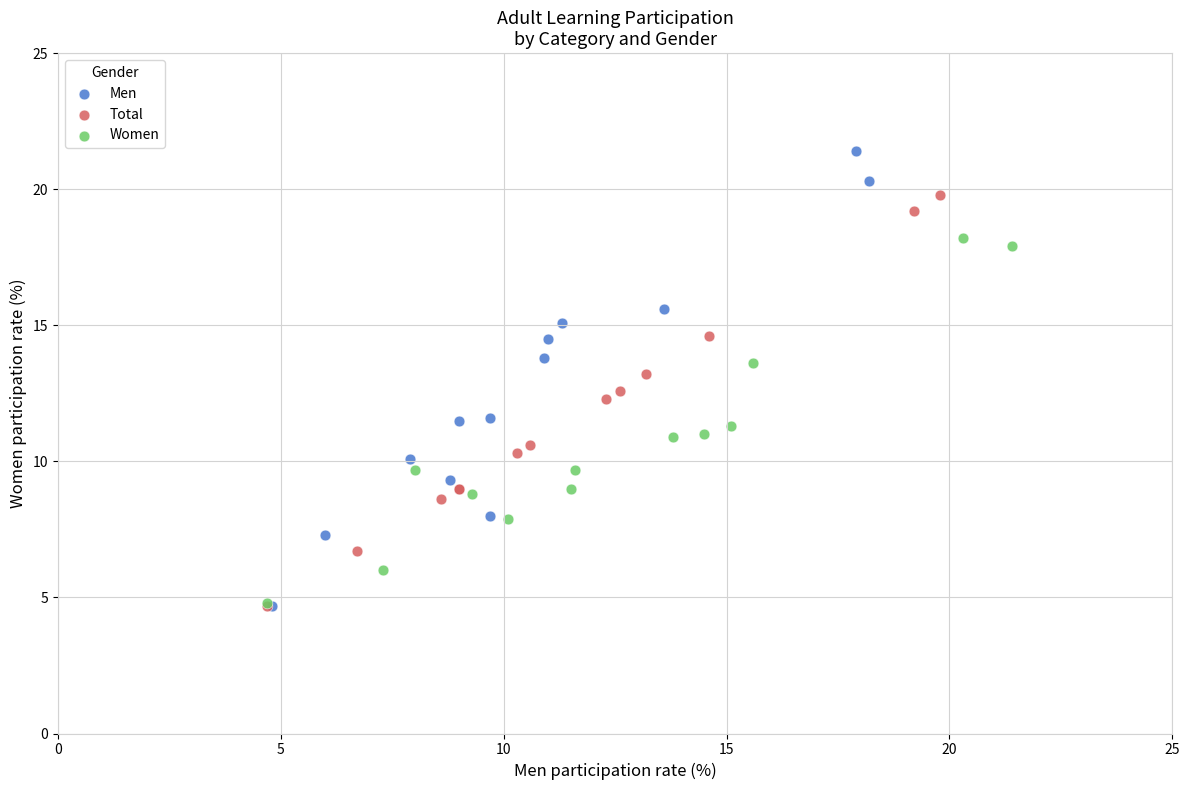

Which series has the widest spread of Y values?

Men